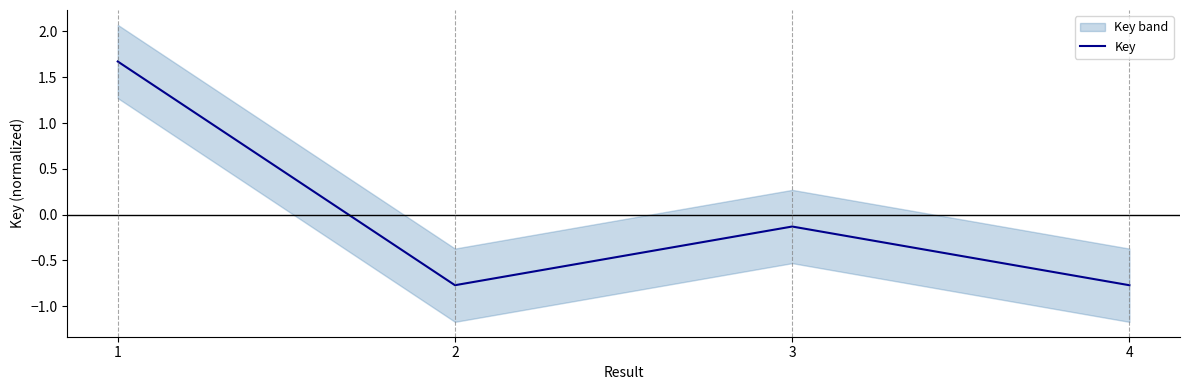

Rank the categories by value from highest to lowest.

1, 3, 2, 4